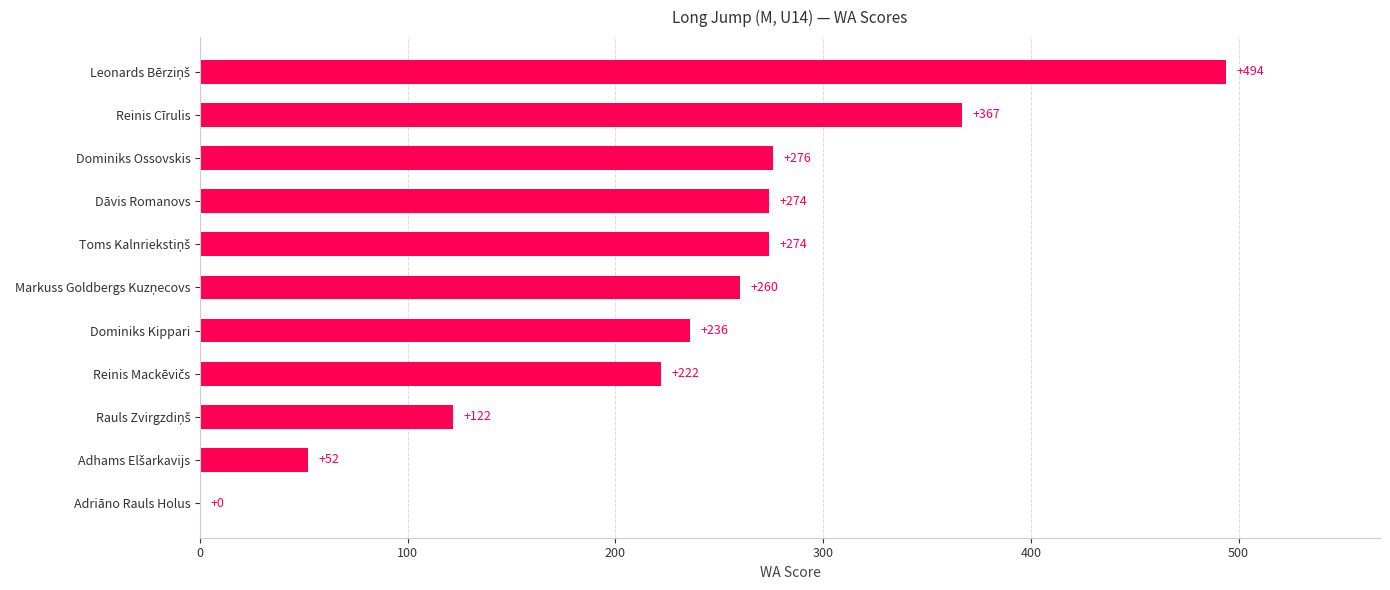

What is the average value?

234